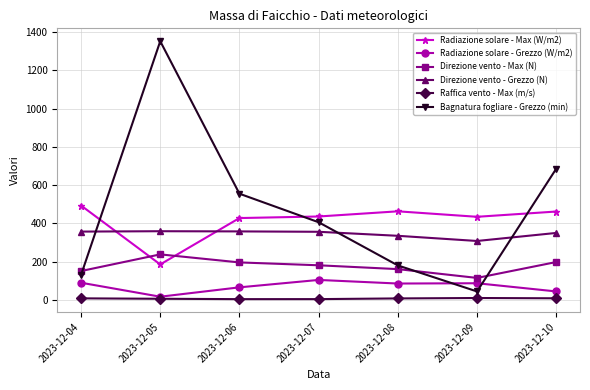

What is the total value across all series at 2023-12-04?

1229.7